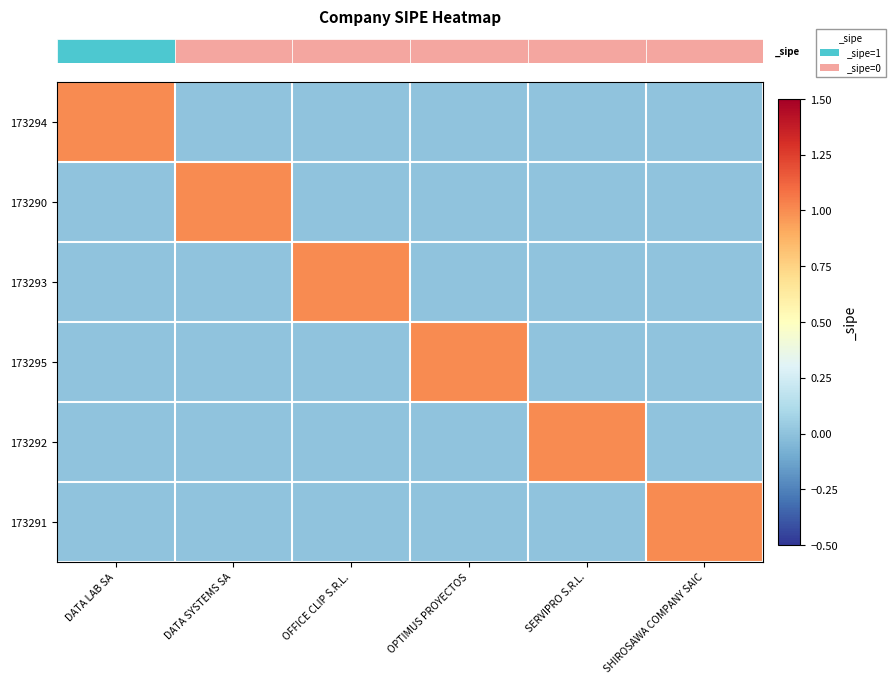

Between DATA LAB SA and SERVIPRO S.R.L., which is larger?

DATA LAB SA